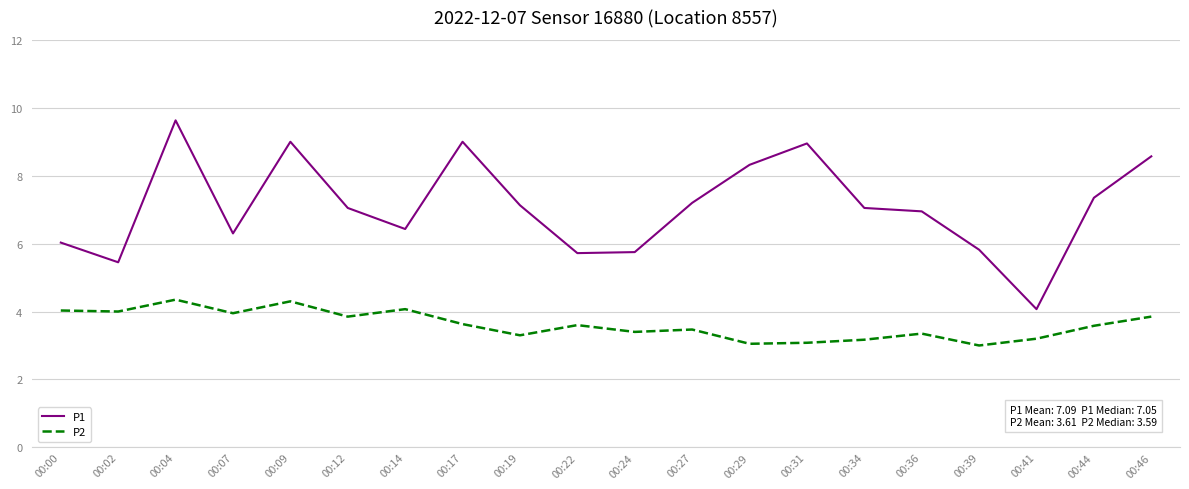

Rank the series at 00:14 from lowest to highest value.

P2, P1